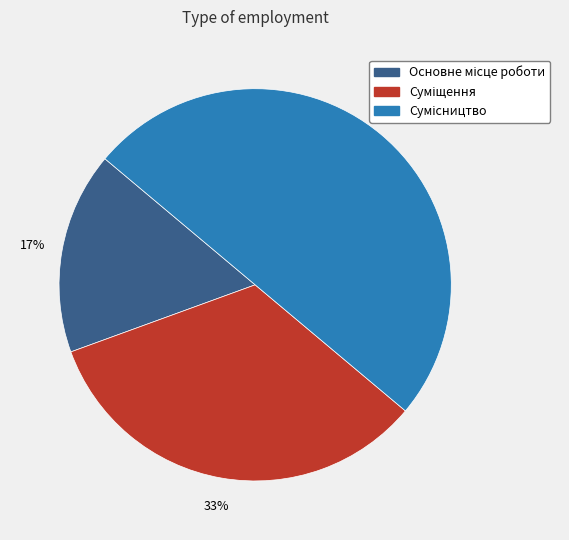

To the nearest percent, what is the average slice percentage?

33%